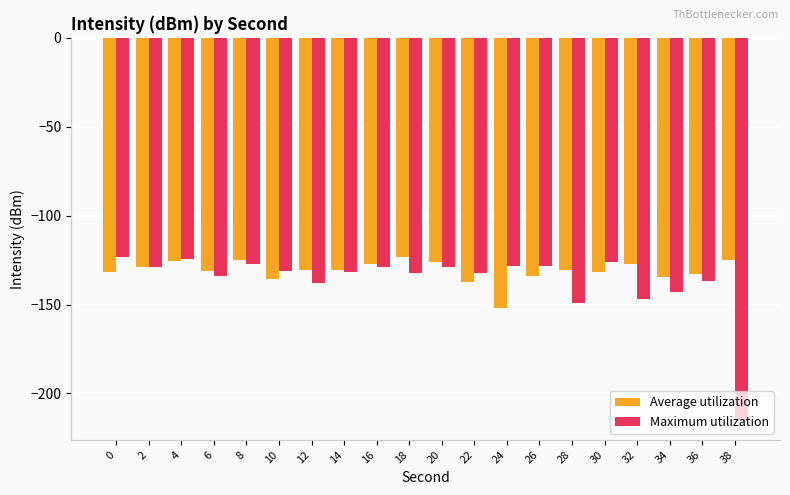

Which series has the widest spread of values?

Maximum utilization